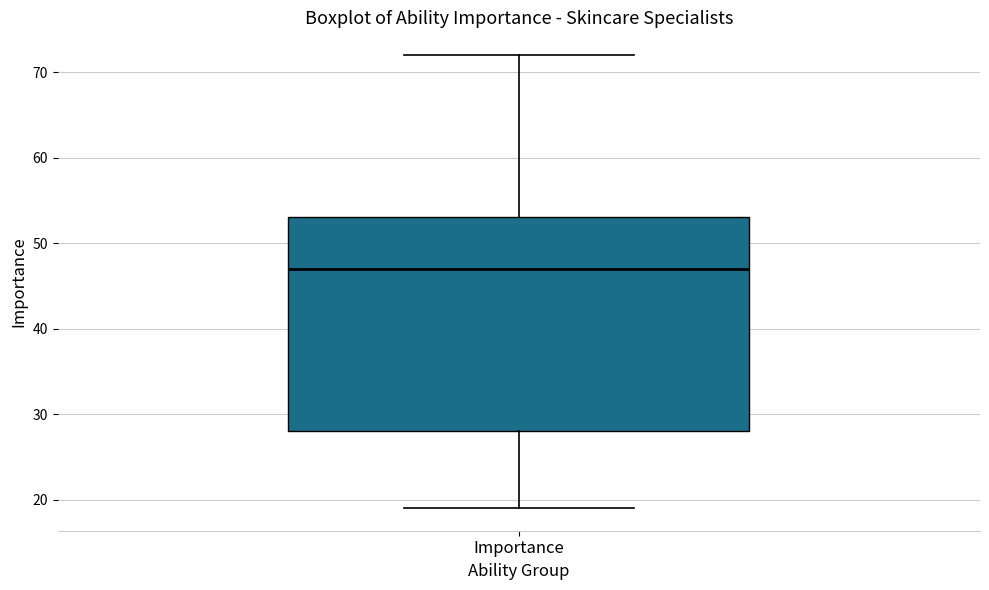

Transcribe this box plot: give where the median line is, the range the box spans, and where the two whiskers end, as read against the y-axis. The values are not printed on the chart, so give them approximately, as read against the axis.

median 47, box 28 to 53, whiskers 19 to 72